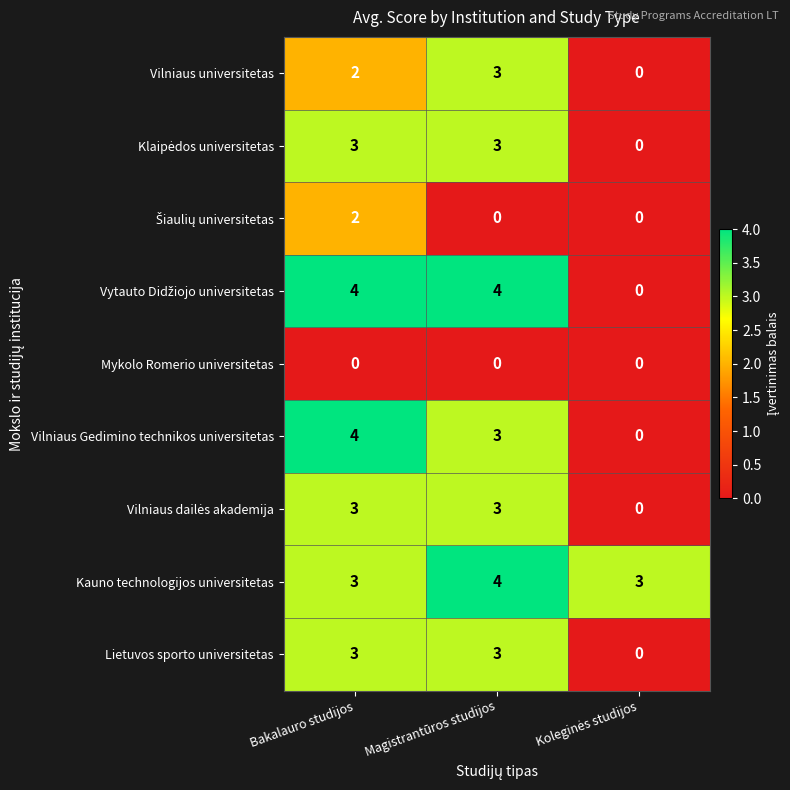

The value of Lietuvos sporto universitetas at Bakalauro studijos is 3. True or false?

True